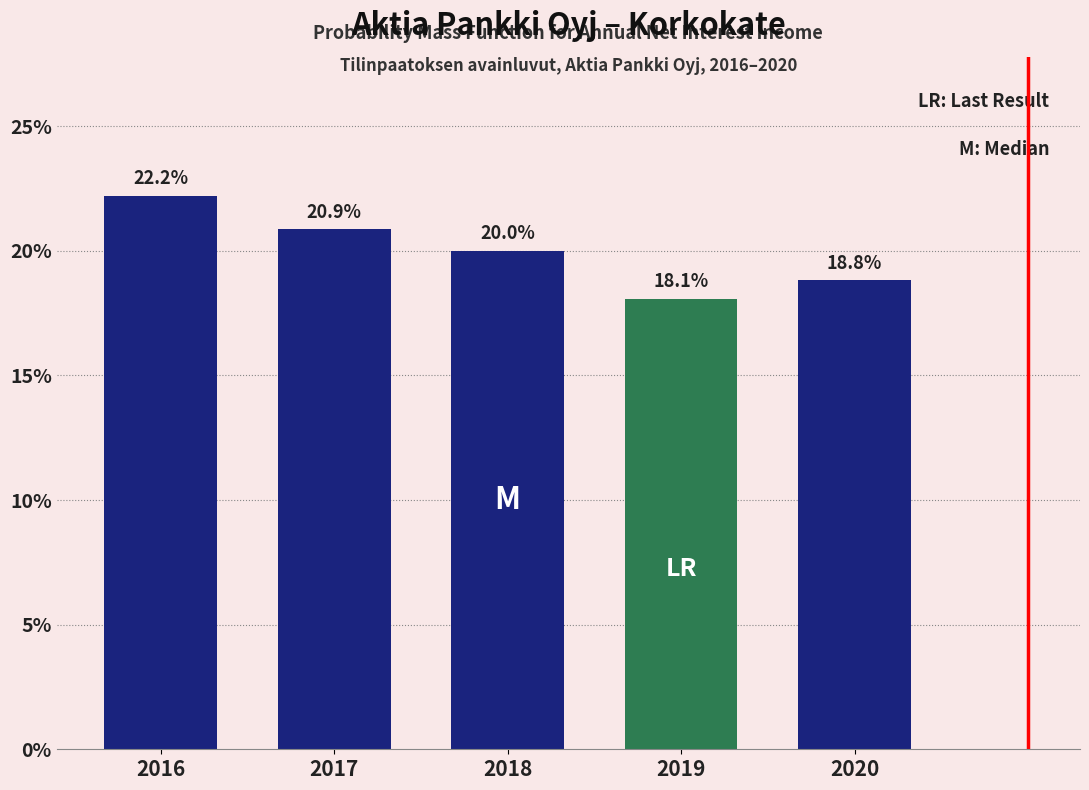

Reading right to left, extract all data points from this chart.

2020=18.8	2019=18.1	2018=20.0	2017=20.9	2016=22.2